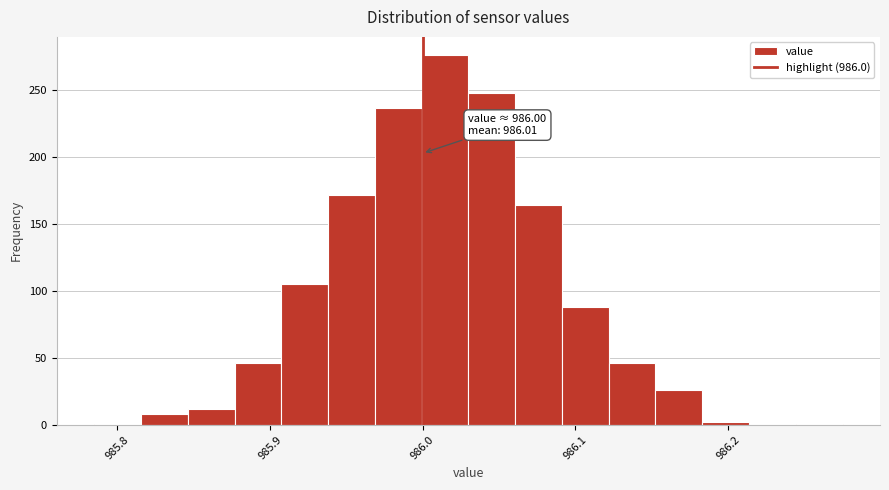

Read against the x-axis, roughly where is the centre of the tallest bar?

986.01